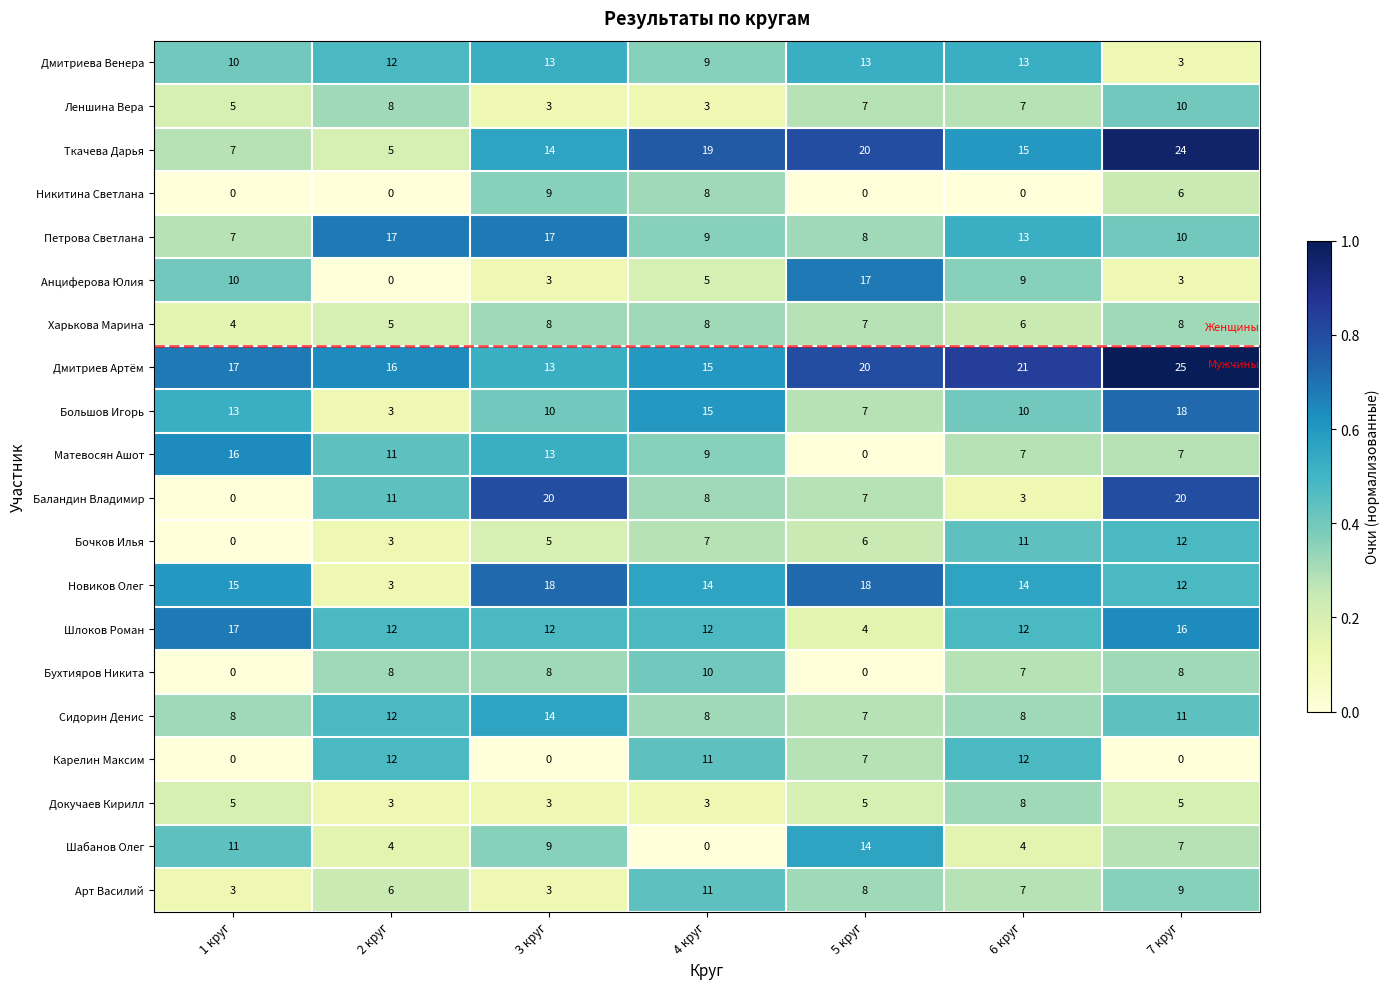

What is the difference between the Петрова Светлана values at 7 круг and 2 круг?

7